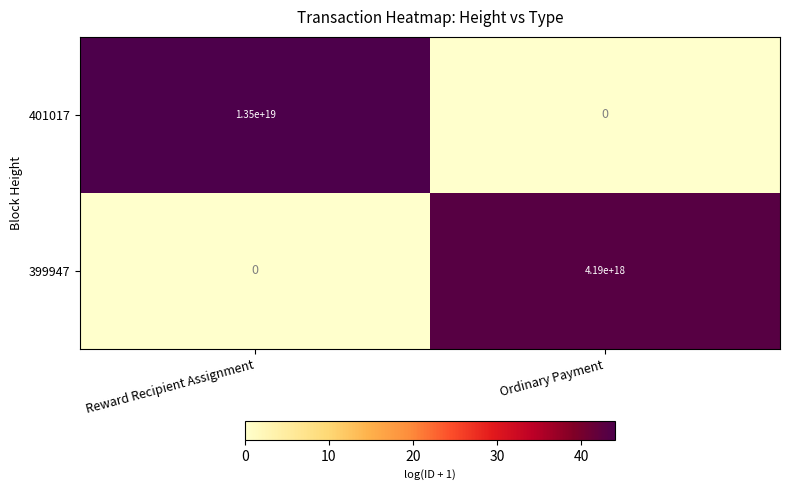

Which series has the largest total across all categories?

401017